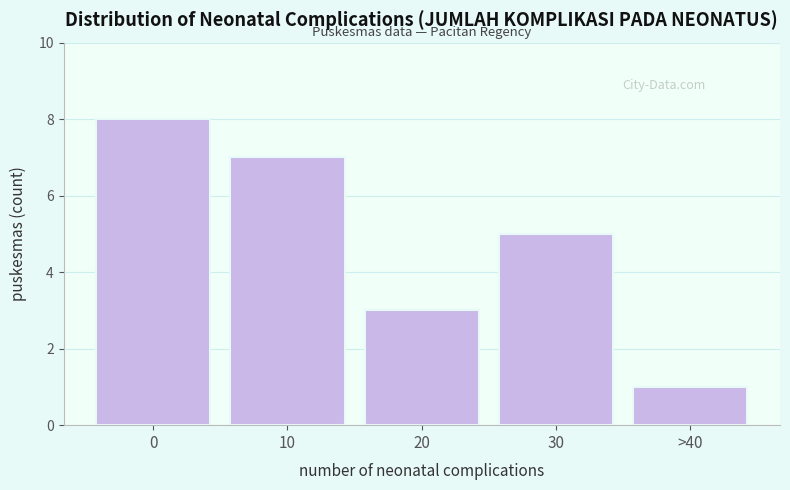

Reading left to right, what are all the values shown in this chart?

0=8	10=7	20=3	30=5	>40=1